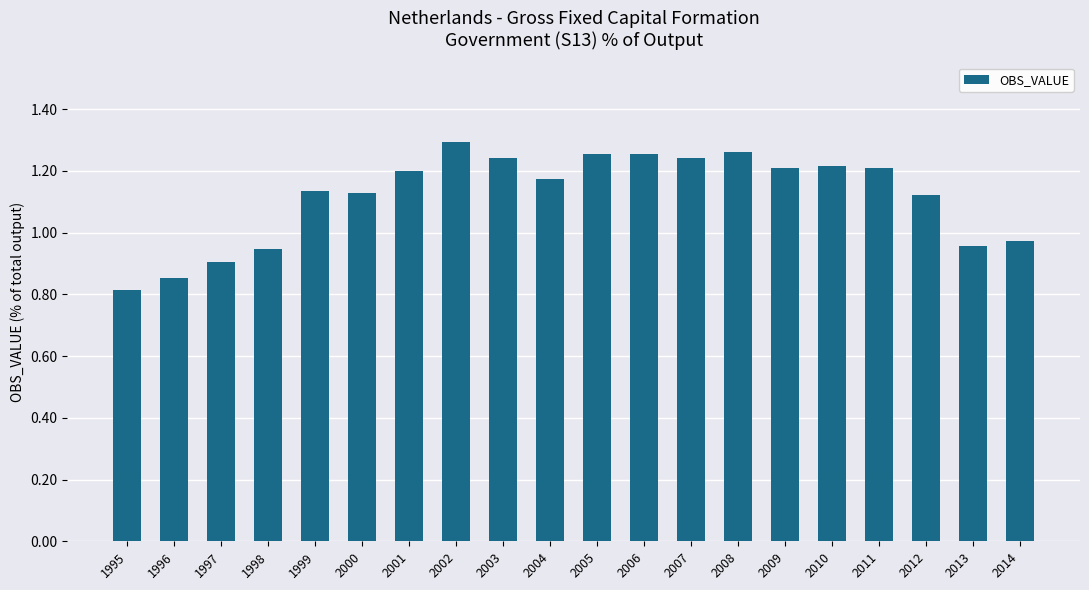

True or false: the data shows 1.3 at 2005.

True